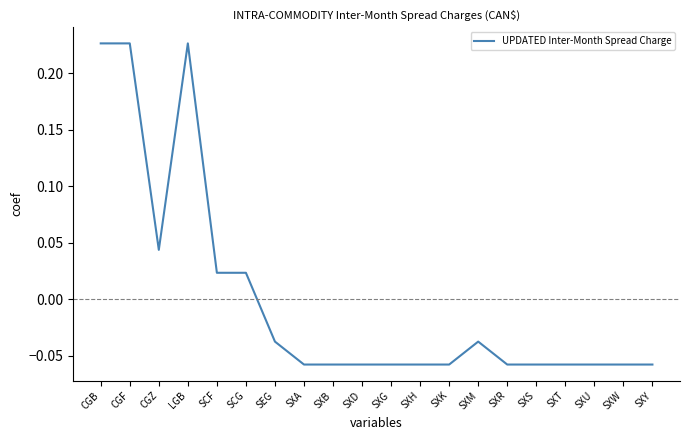

True or false: the data shows -0.1 at SEG.

False